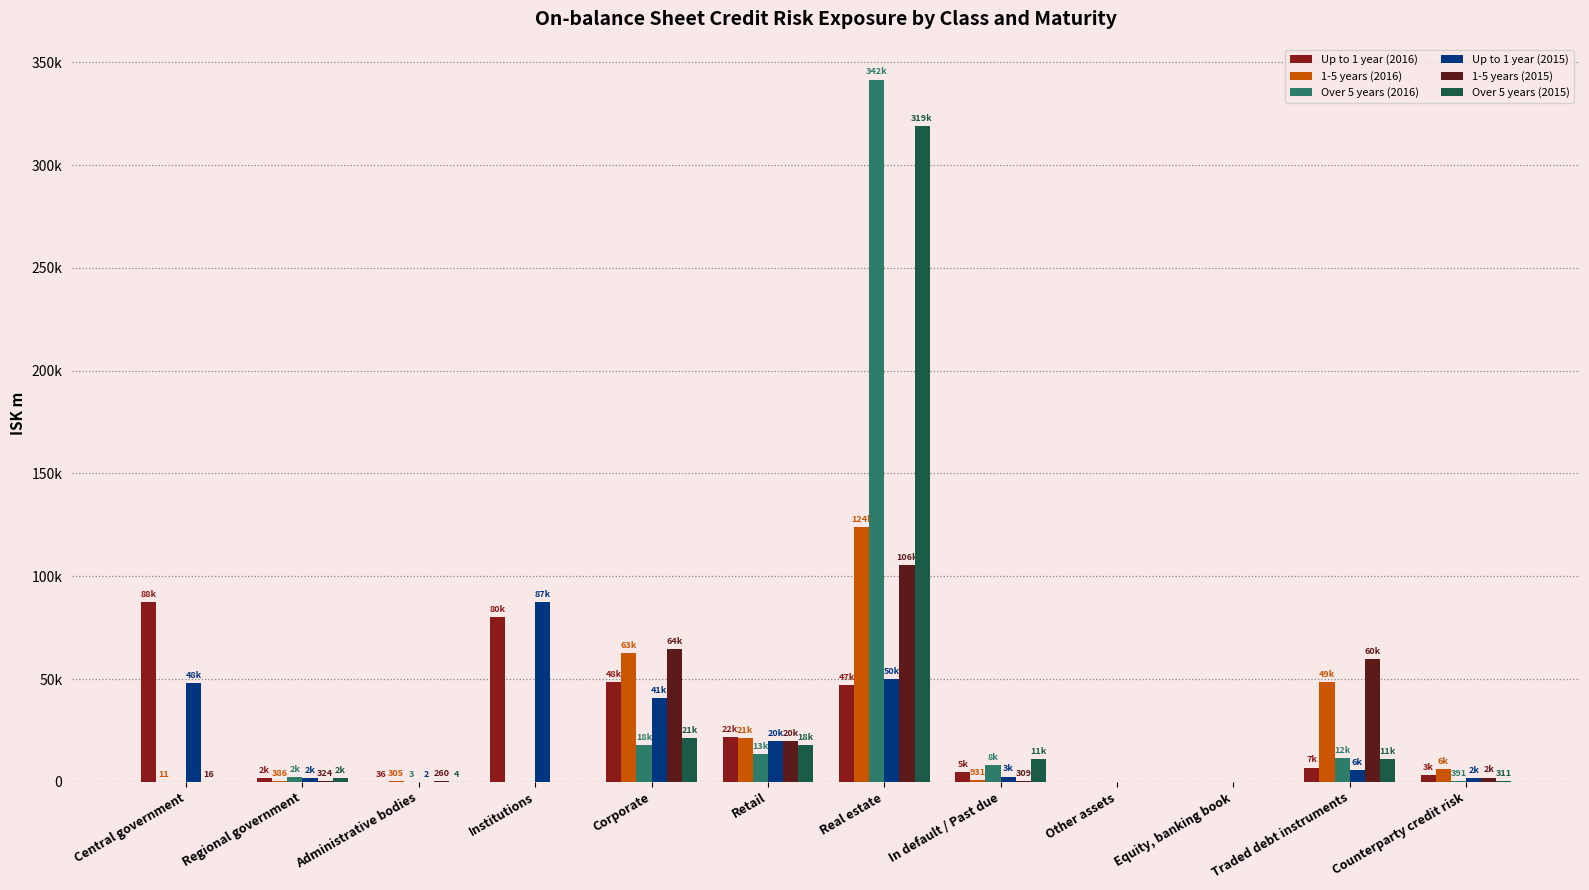

At which category is the sum across all series the highest?

Real estate